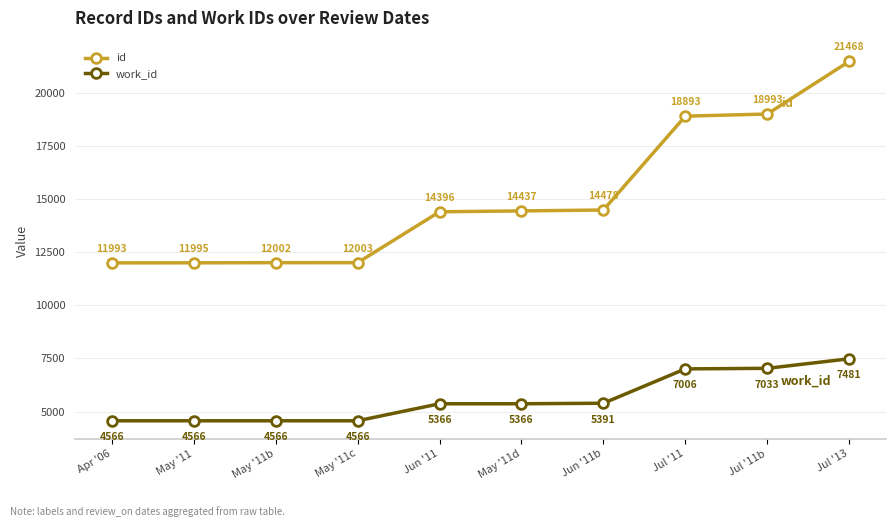

Which series has the widest spread of values?

id